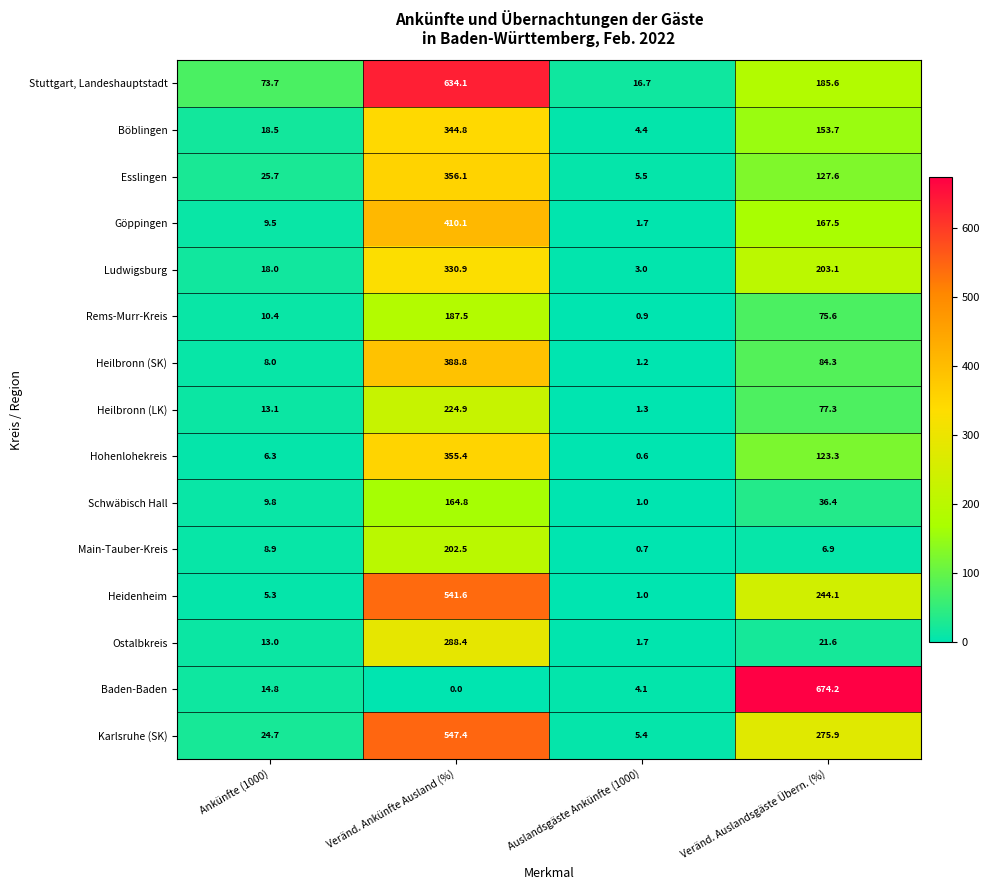

True or false: Stuttgart, Landeshauptstadt has a value of 16.7 at Auslandsgäste Ankünfte (1000).

True